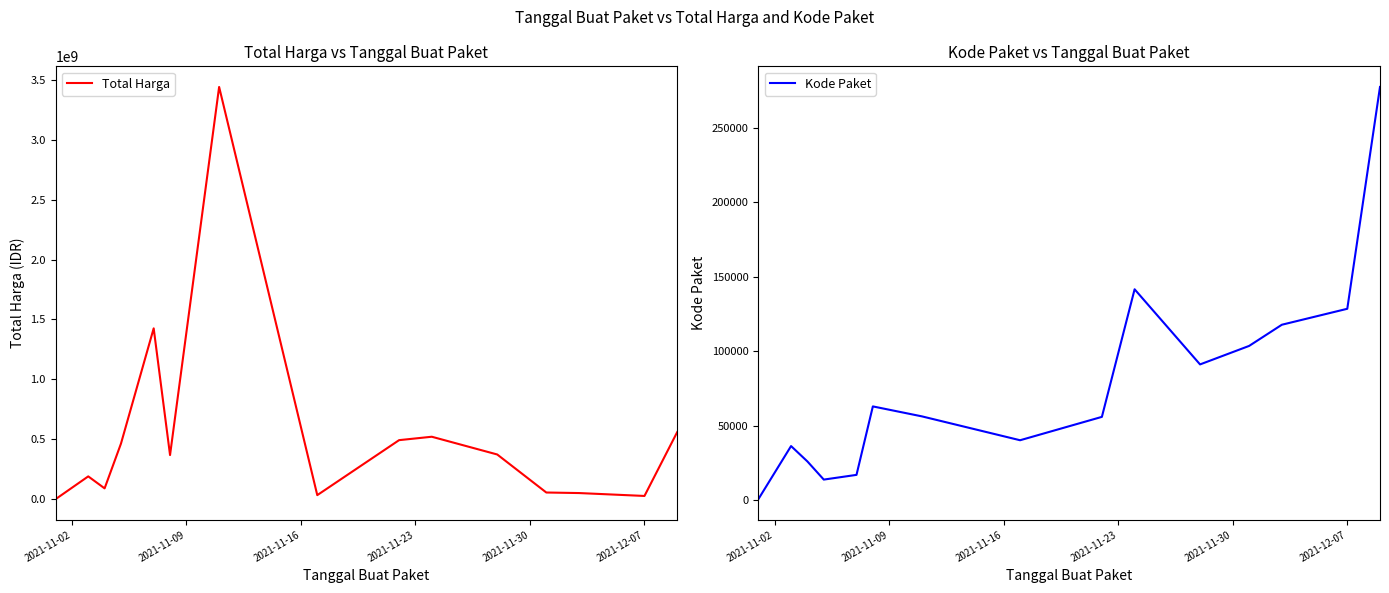

In Total Harga, how many points are higher than both neighbors (excluding endpoints)?

4